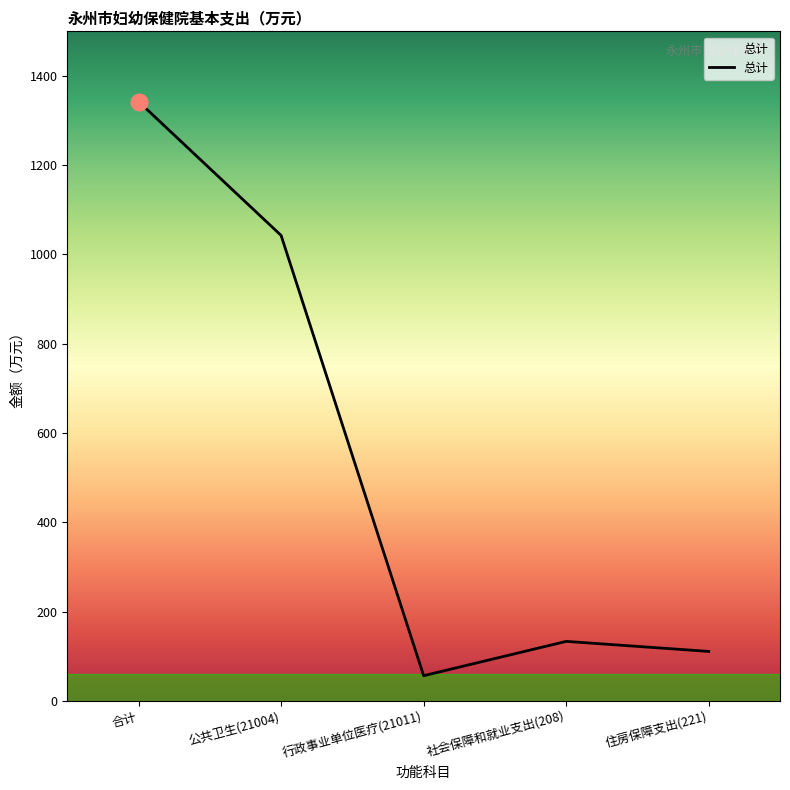

Is this an area chart (filled region under the line)?

No